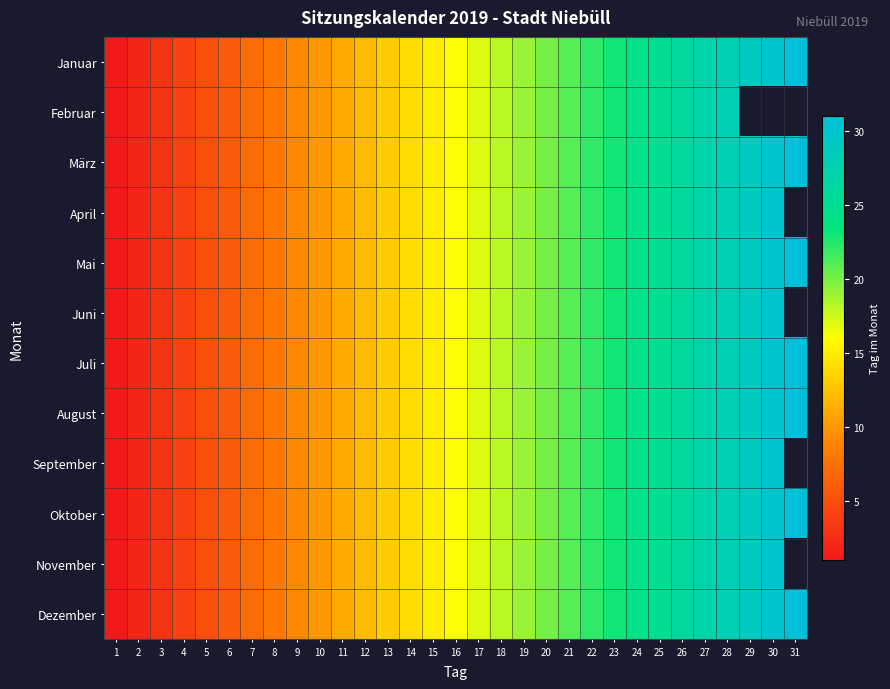

At how many categories does at least one series exceed 29?

2